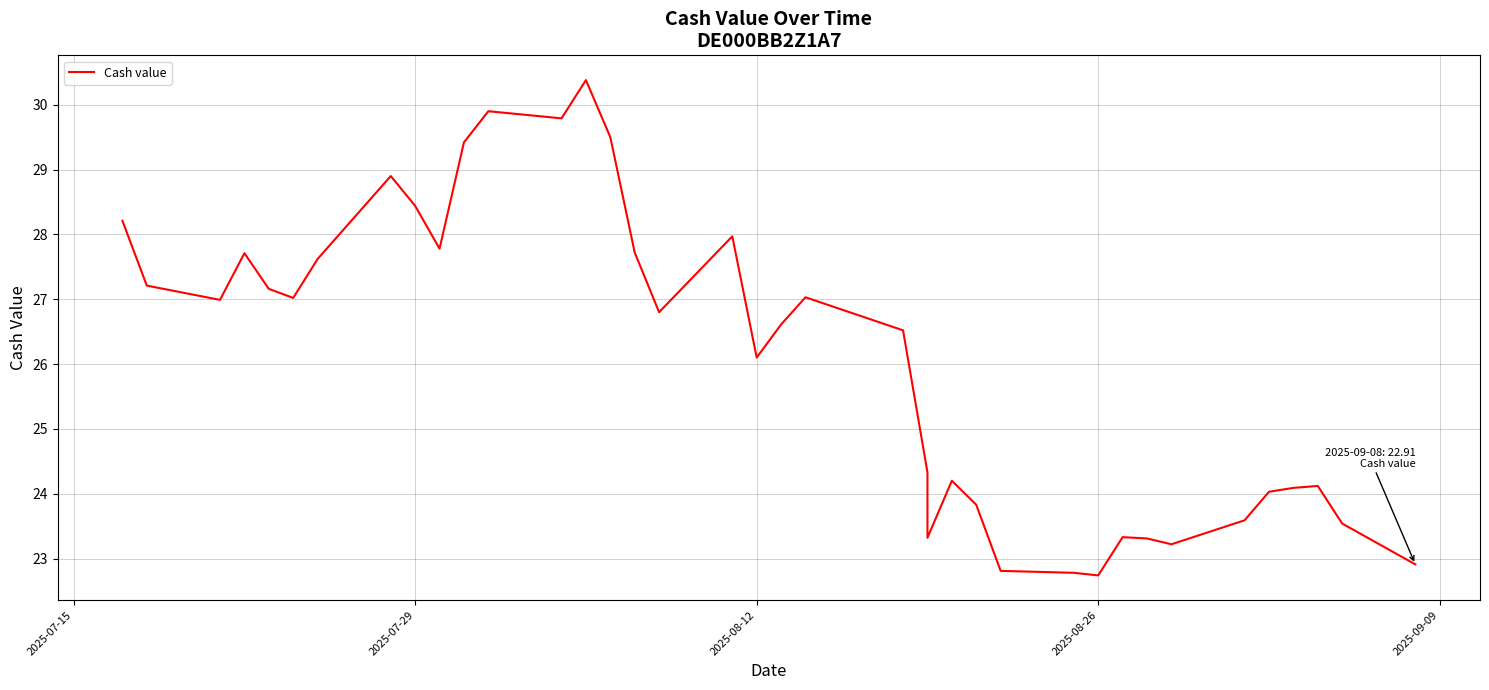

Is this an area chart (filled region under the line)?

No